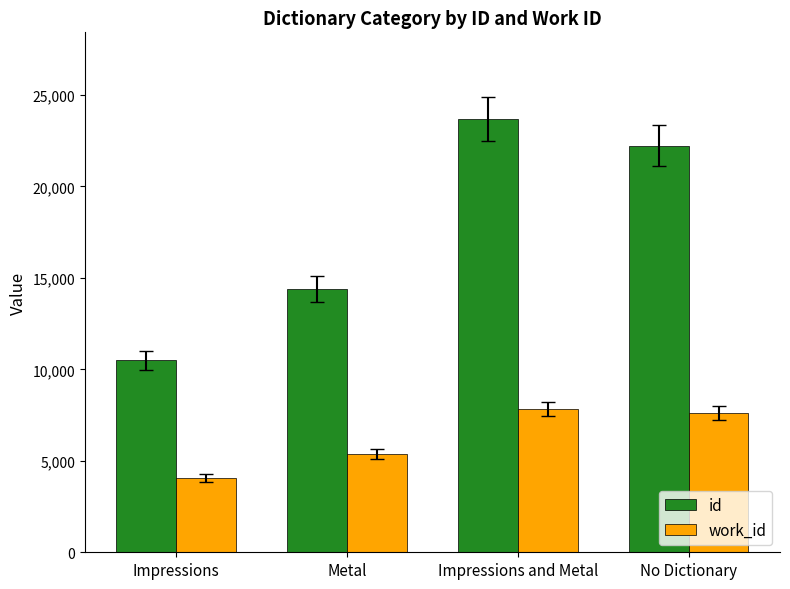

Which series changed the most between Impressions and No Dictionary?

id